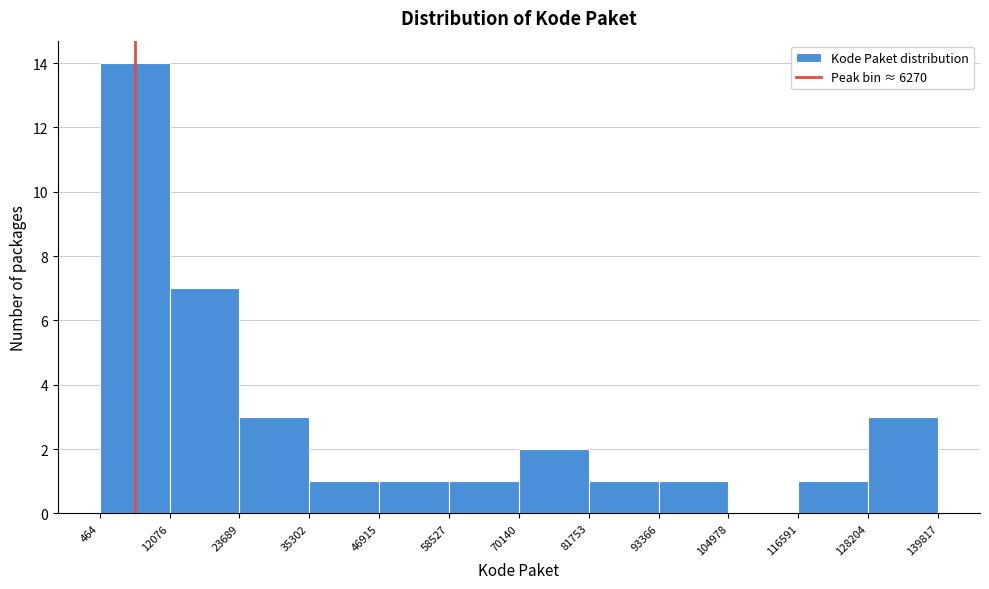

How tall is the bar that spans 46915 to 58527 on the x-axis? The values are not printed on the chart, so give them approximately, as read against the axis.

1